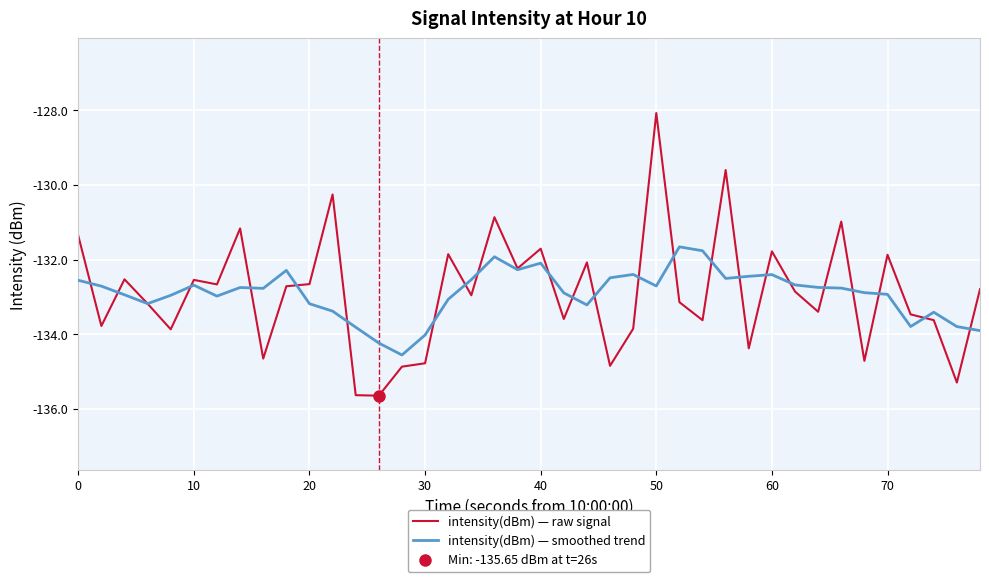

The intensity(dBm) — raw signal series shows -27.6 at 0. True or false?

False